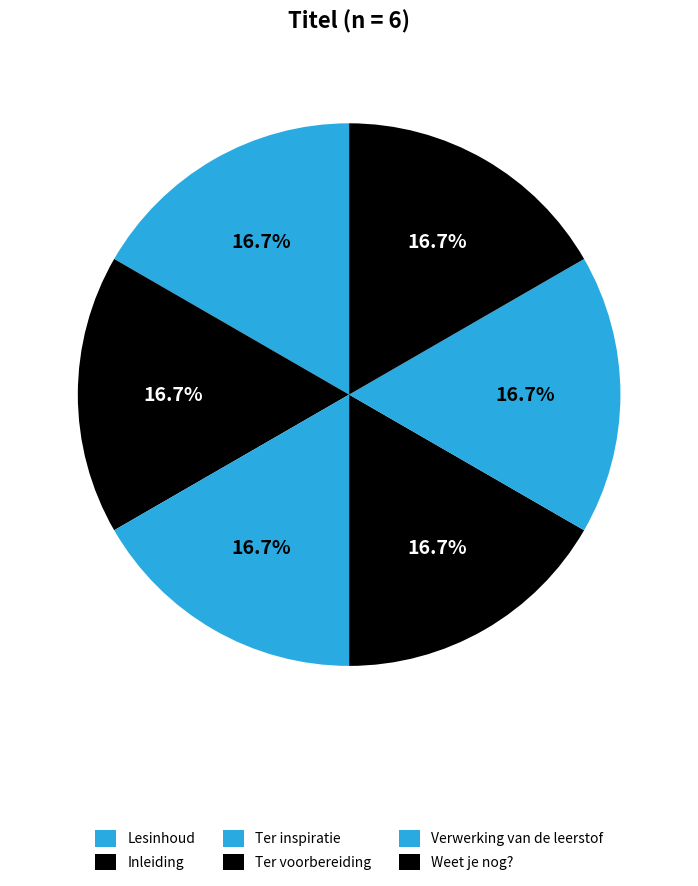

Rank the categories by value from highest to lowest.

Weet je nog?, Verwerking van de leerstof, Ter voorbereiding, Ter inspiratie, Inleiding, Lesinhoud